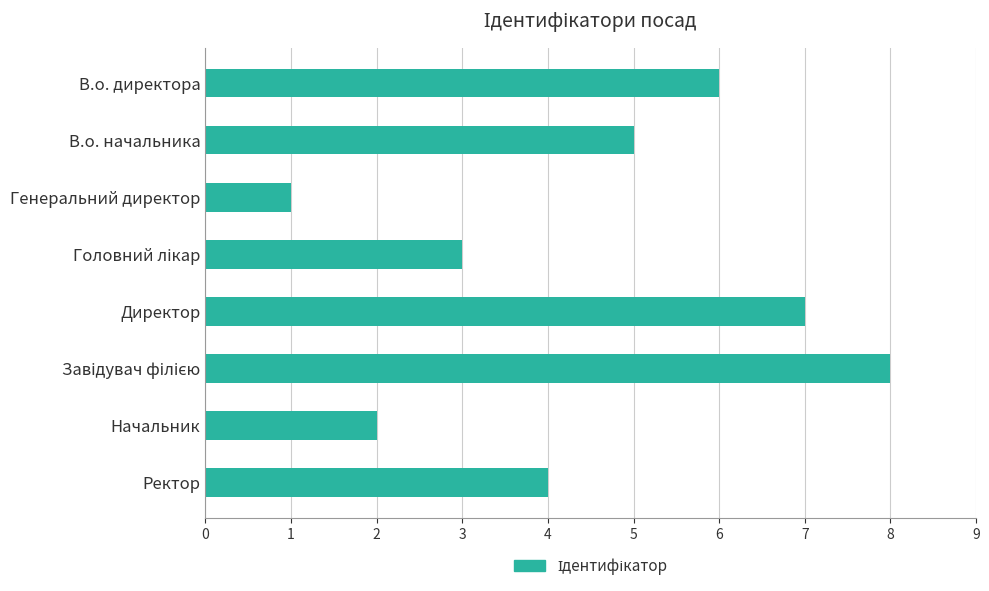

The chart shows a value of 9 at В.о. директора. True or false?

False